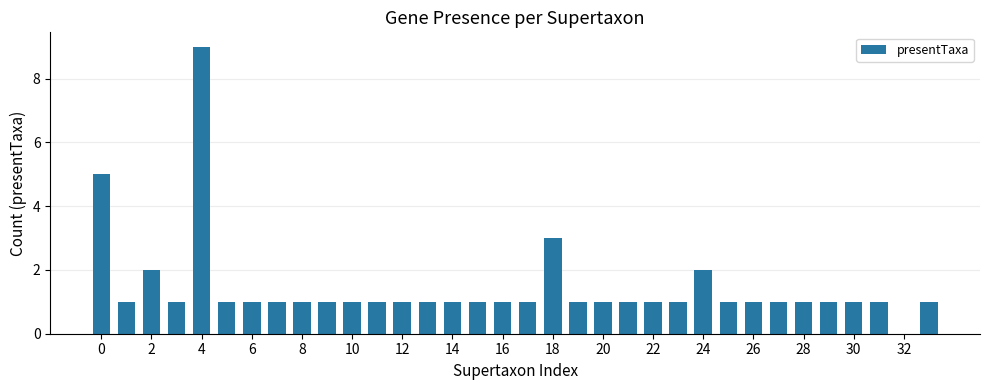

What is the maximum value shown in the chart?

9